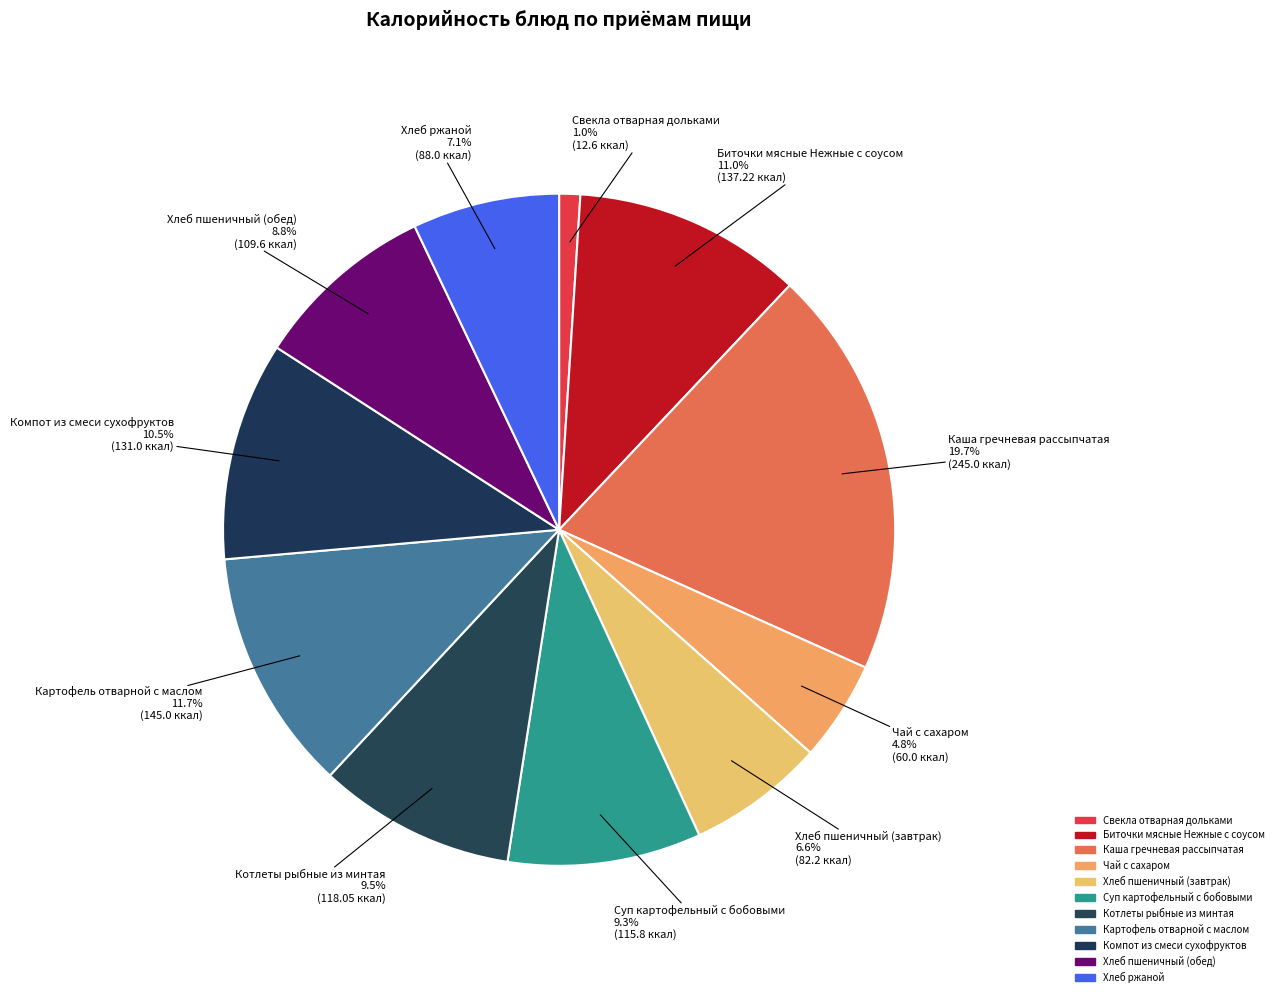

How many slices are in this pie chart?

11